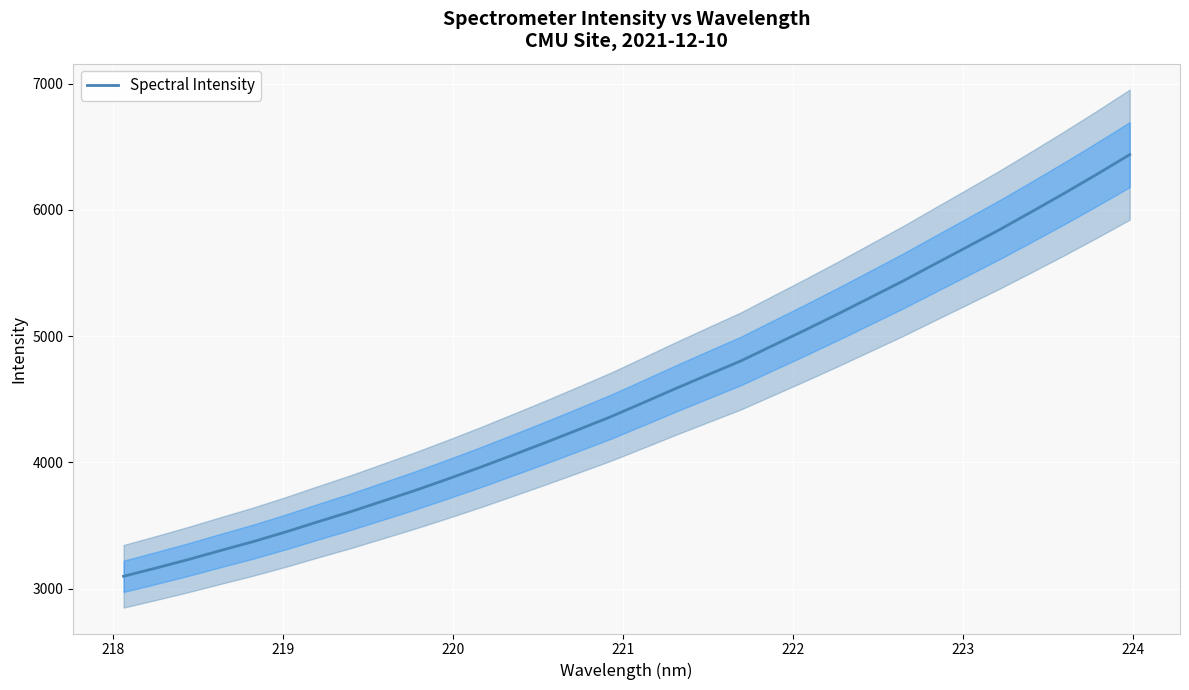

What is the lowest value of the Spectral Intensity series?

3099.2